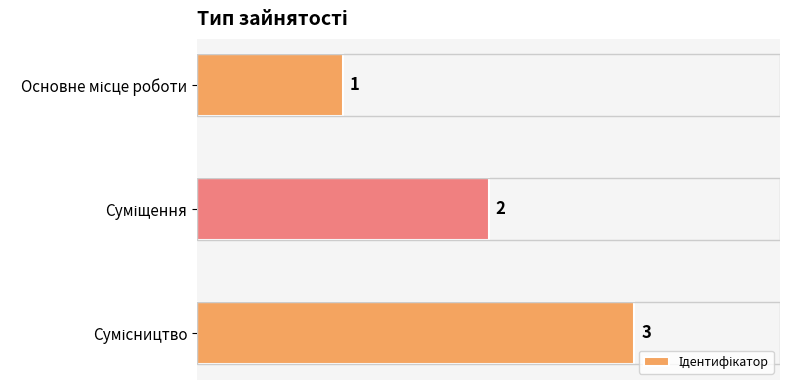

Count the values in the range 1 to 3.

3